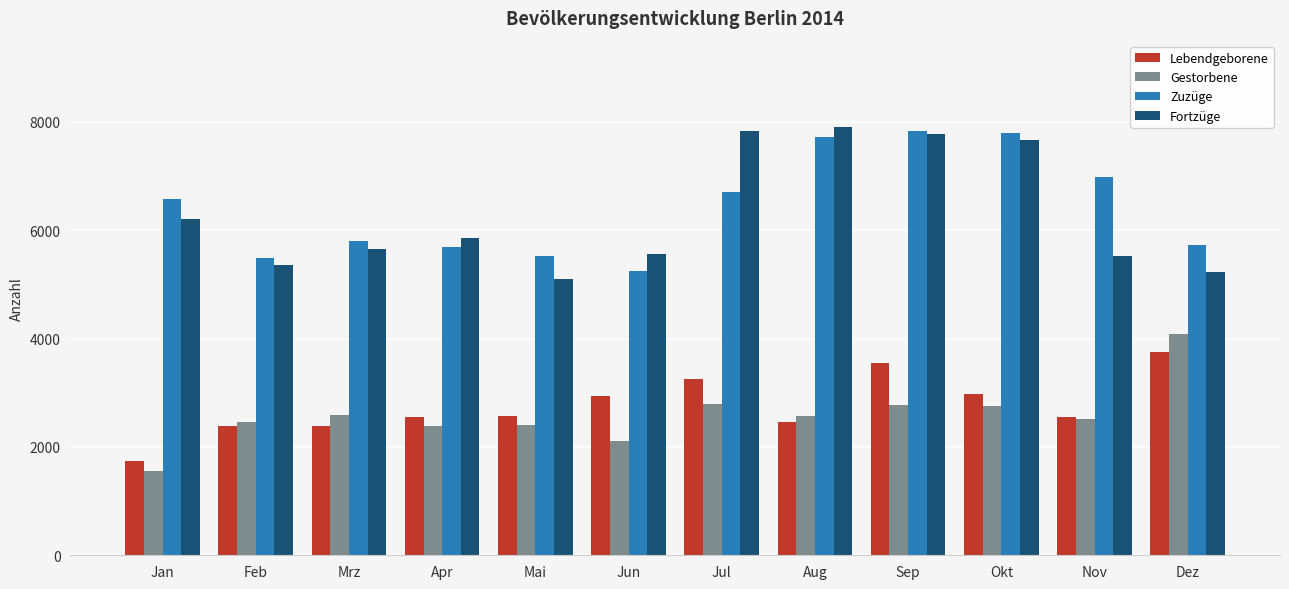

Which series has the widest spread of values?

Fortzüge